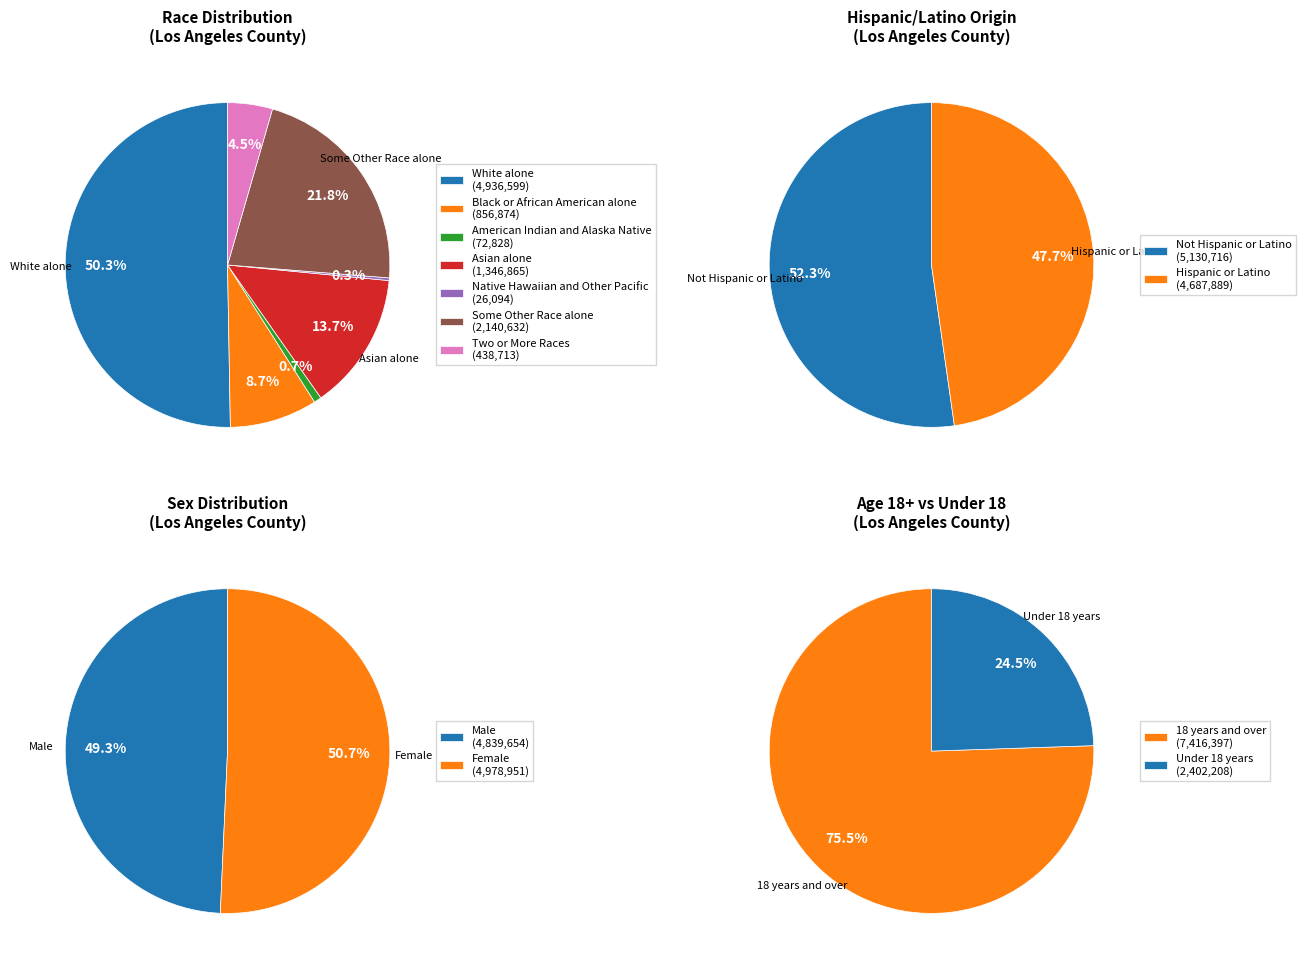

Which has a higher value, Black or African American alone or Native Hawaiian and Other Pacific?

Black or African American alone